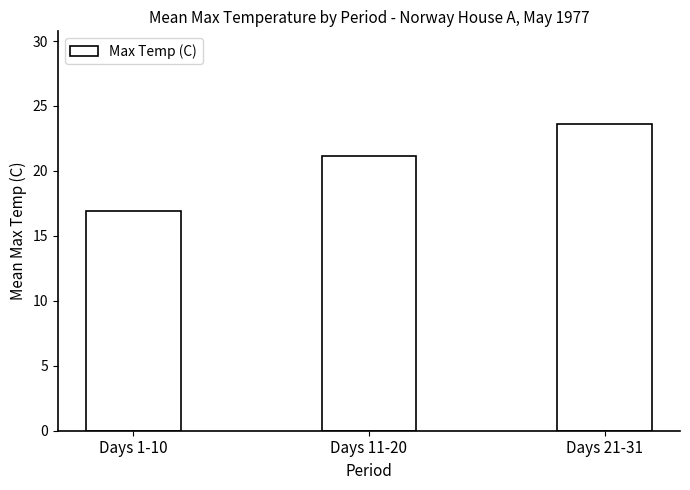

The chart shows a value of 42.2 at Days 21-31. True or false?

False